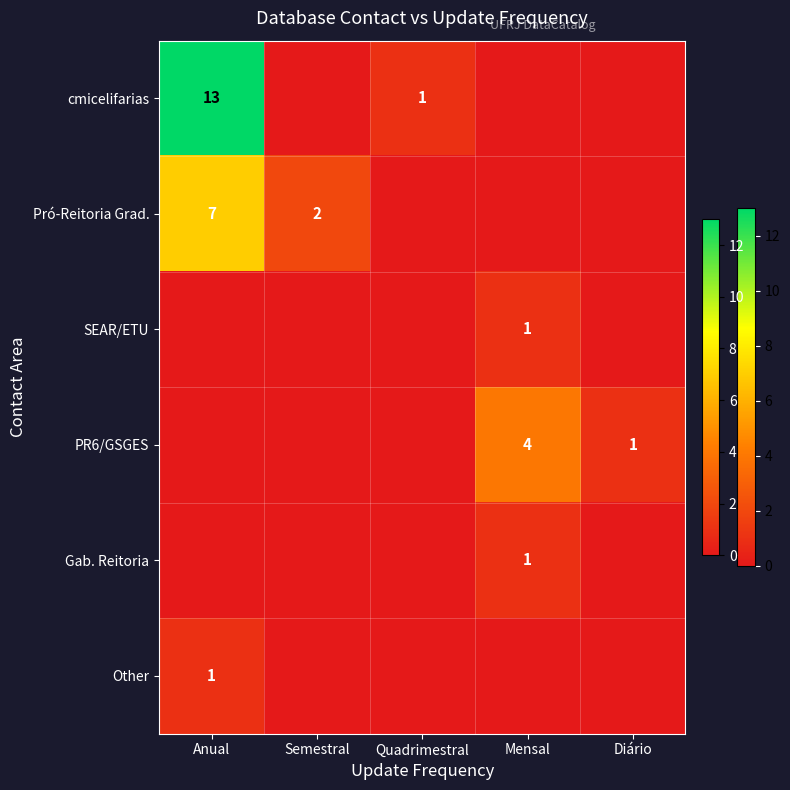

Is the value of Pró-Reitoria Grad. at Semestral greater than the value of PR6/GSGES at Mensal?

No